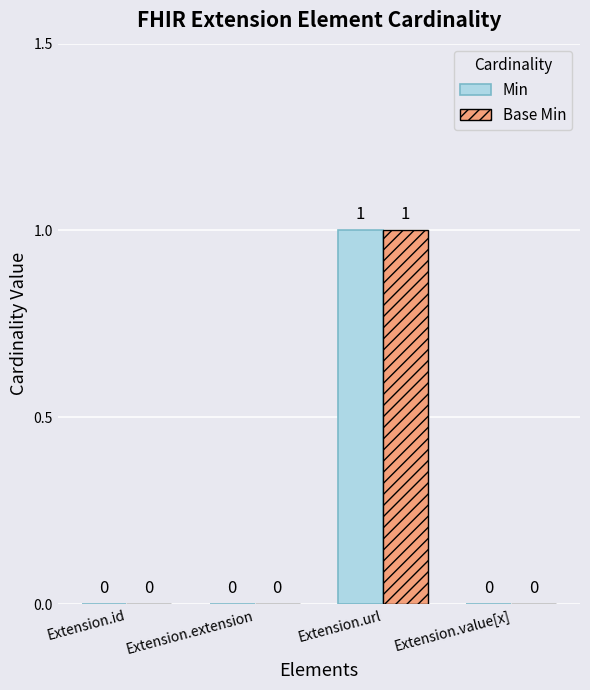

How many values in Base Min are above zero?

1